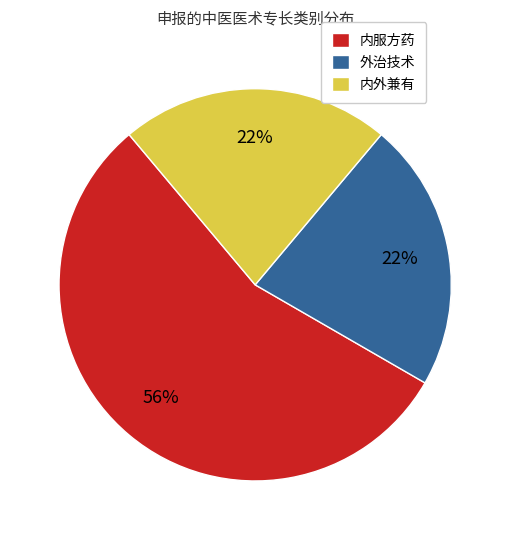

What is the majority slice?

内服方药